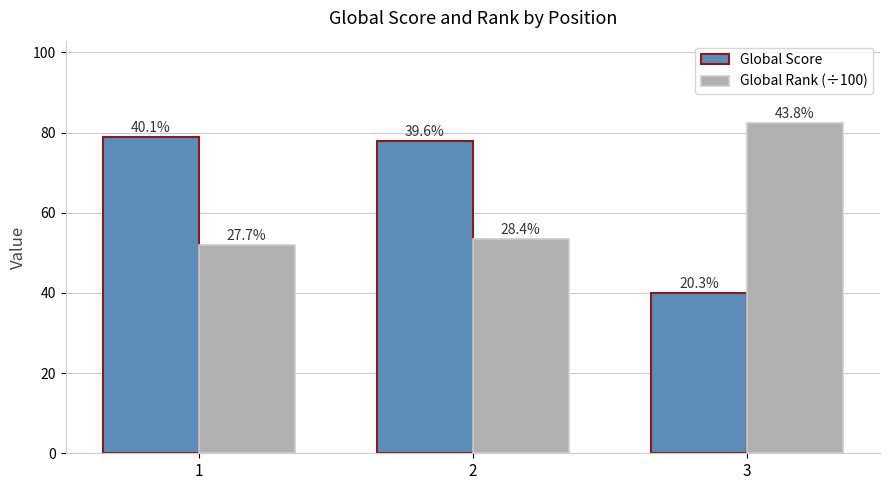

How many bars are there in each group?

2